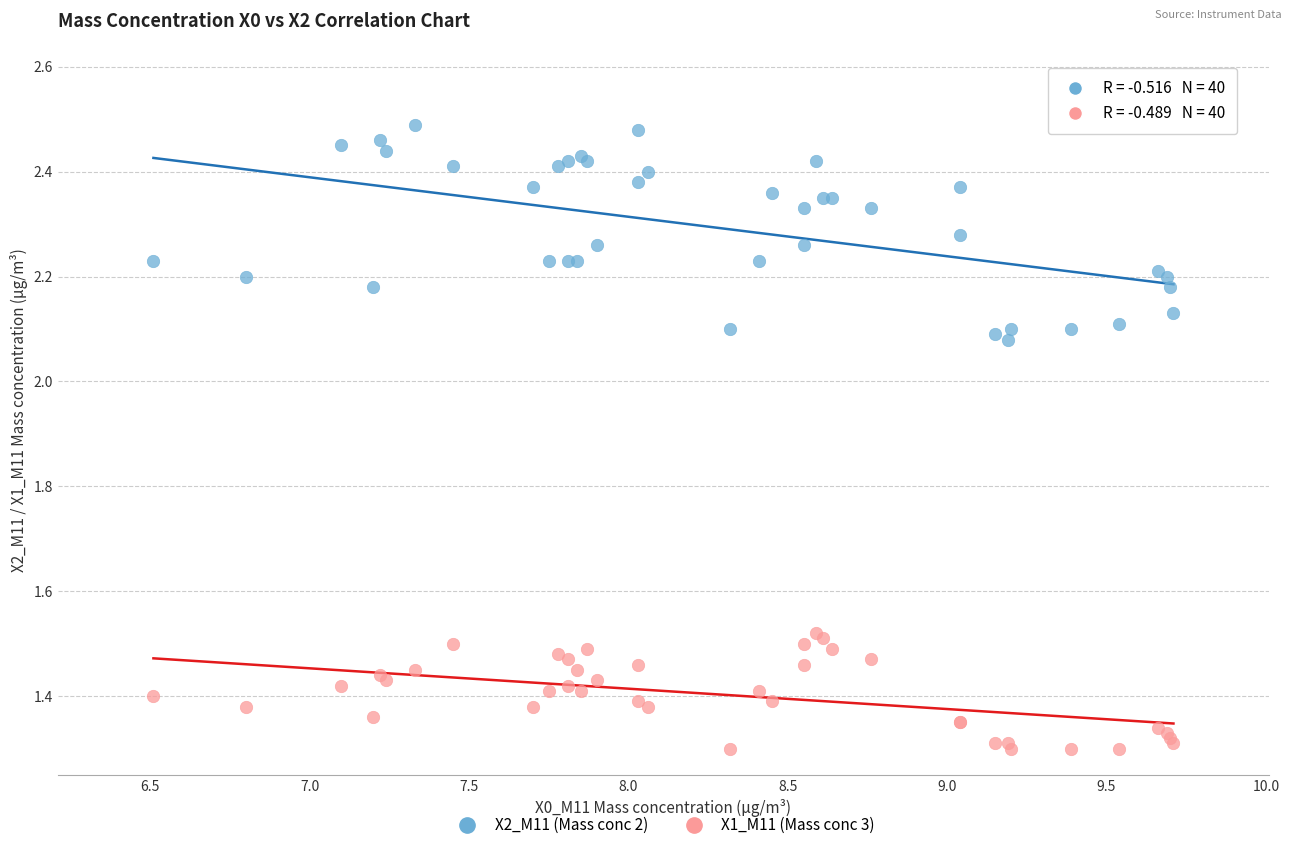

Which series reaches the maximum Y coordinate?

X2_M11 (Mass conc 2)